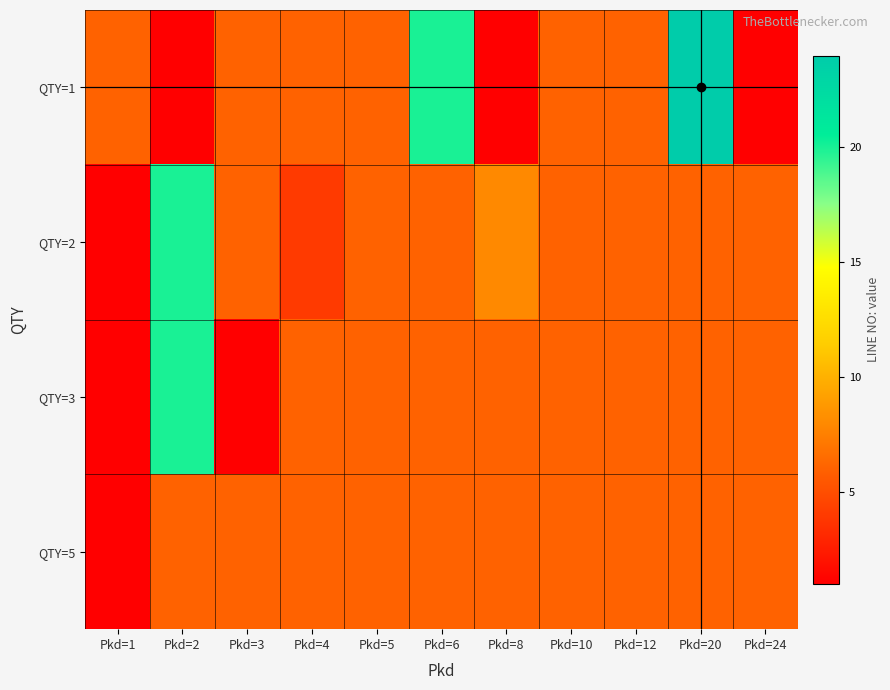

How many data points does each series have?

11